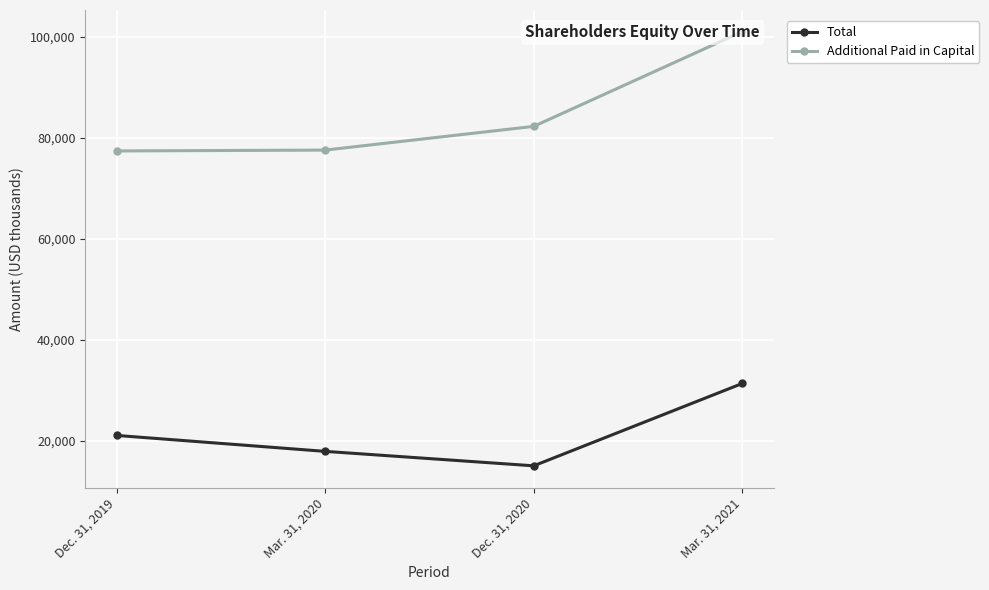

At which label does Total first exceed 21086?

Mar. 31, 2021